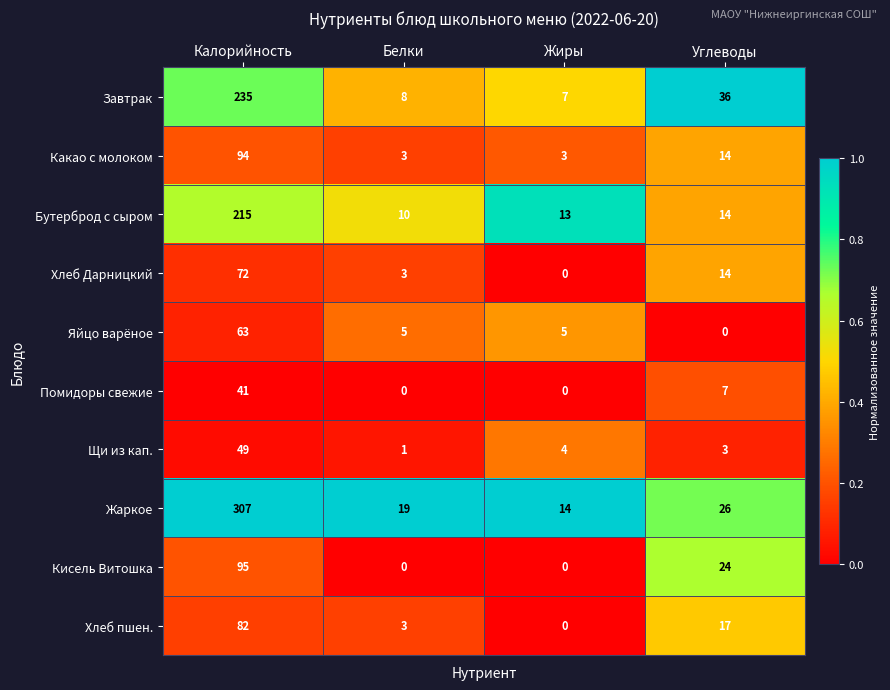

What is the difference between the maximum and minimum values in the Какао с молоком series?

91